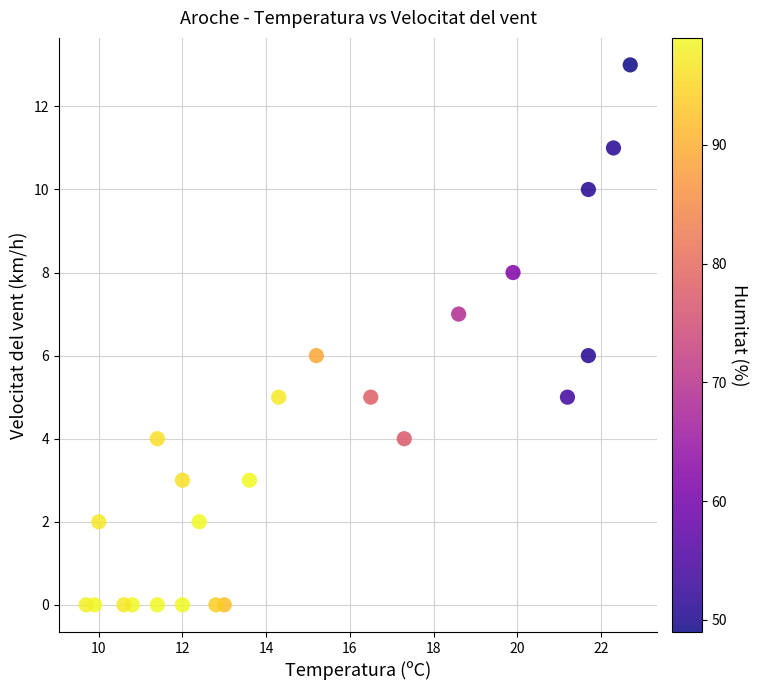

What is the range of Y values (max minus min)?

13